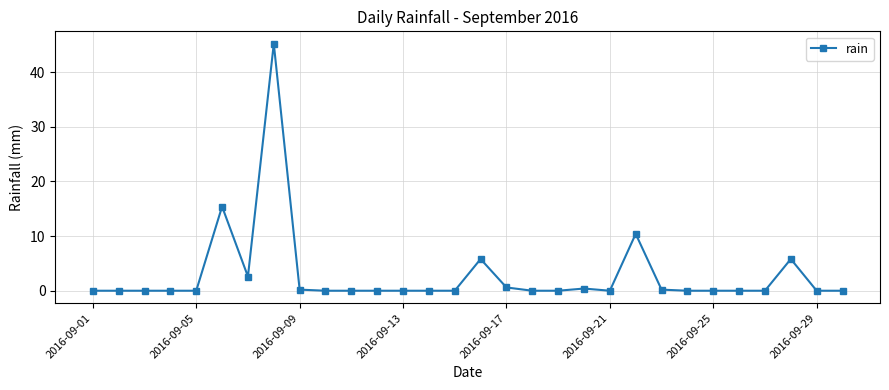

What is the difference between the maximum and minimum values?

45.2